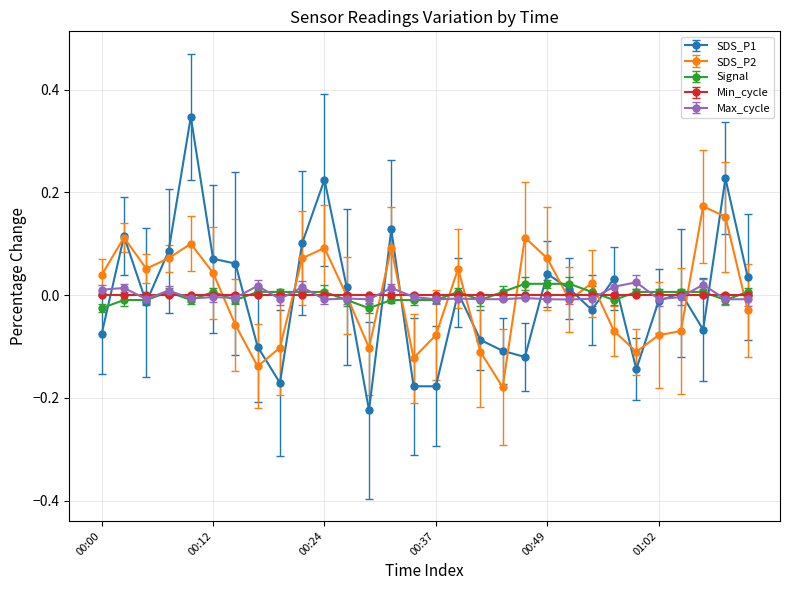

After their last crossing, which series has the higher values: Max_cycle or SDS_P1?

SDS_P1